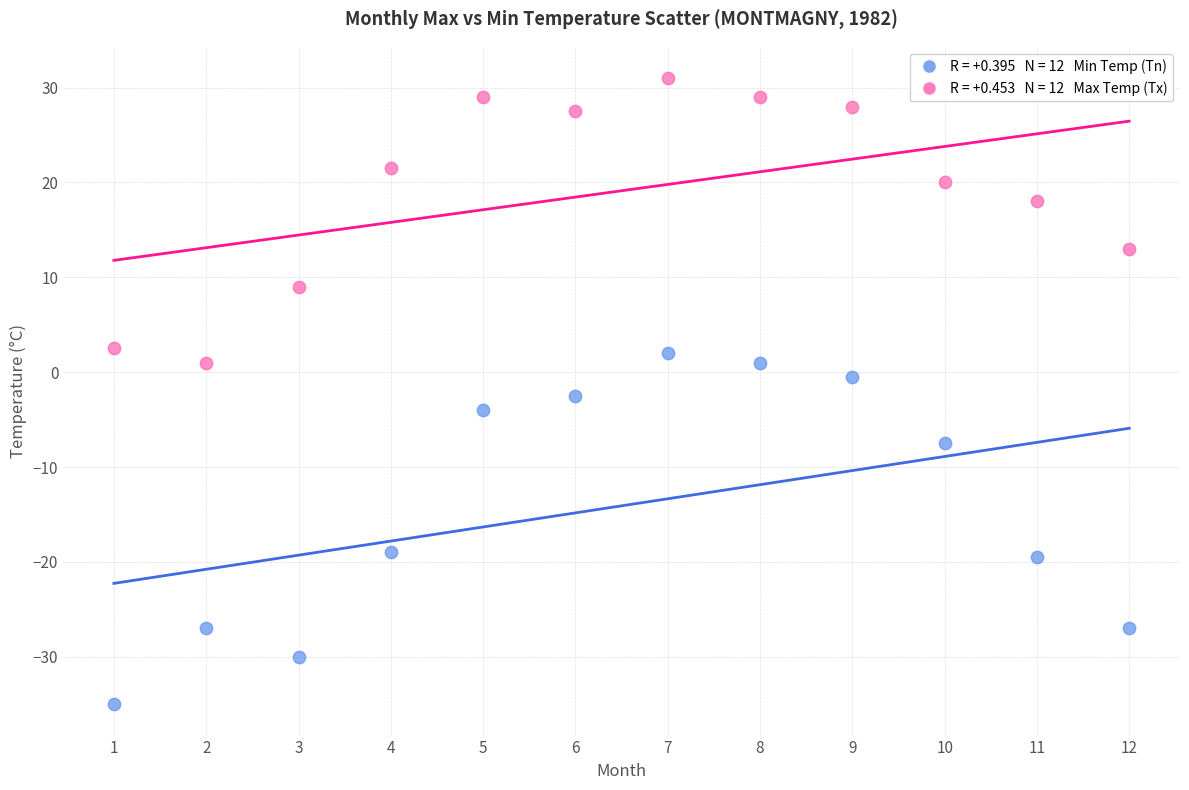

Across all data points, what is the range of Y values (max minus min)?

66.0